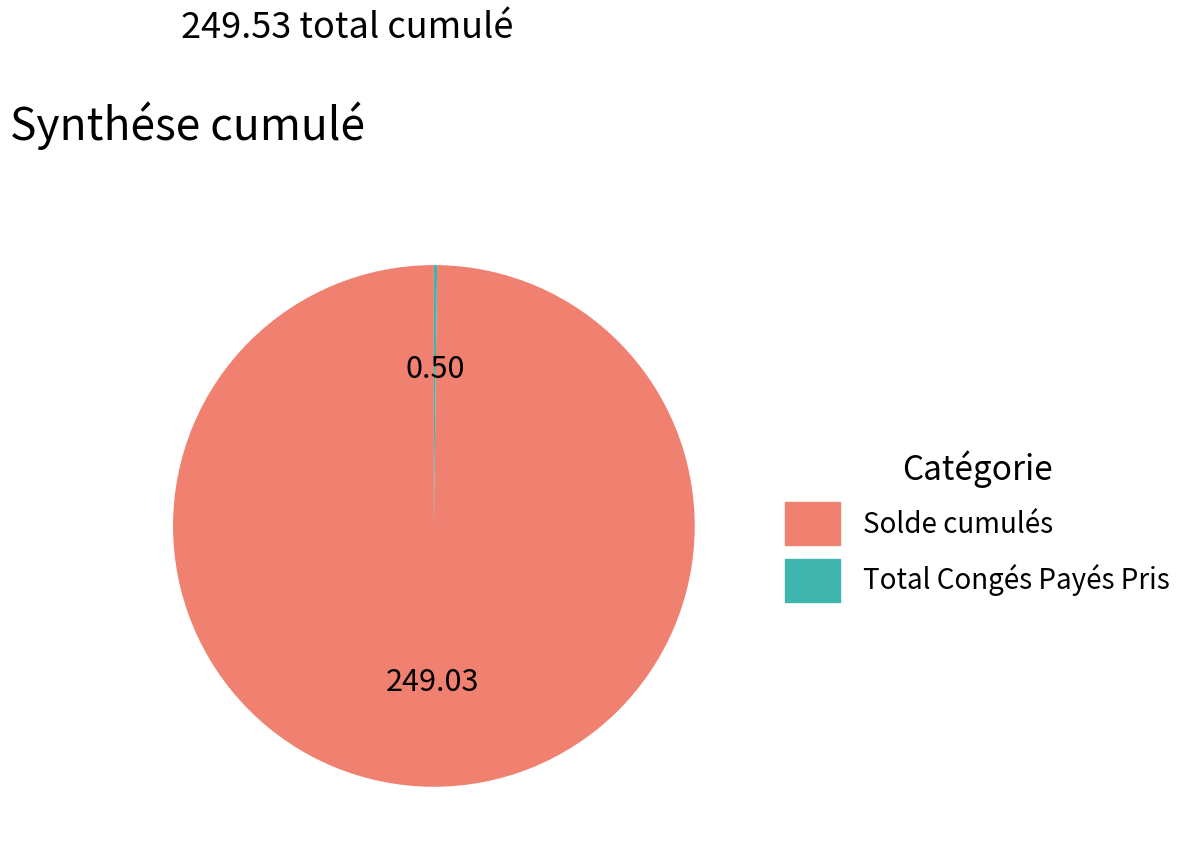

What is the largest slice in the pie chart?

Solde cumulés